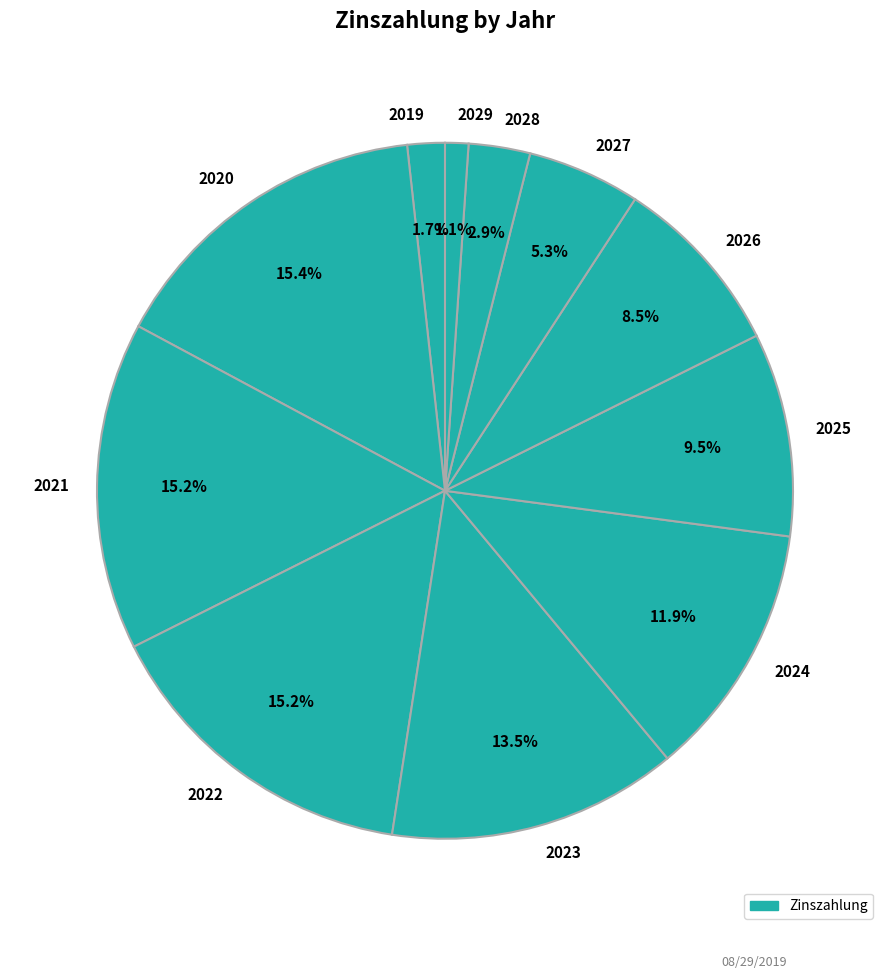

True or false: 2019 accounts for 2% of the total.

True